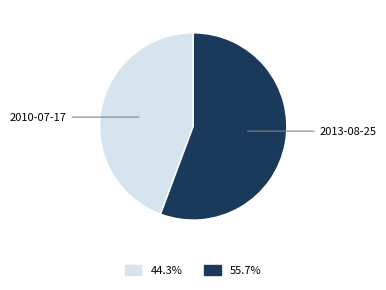

Does any single category account for the majority?

Yes